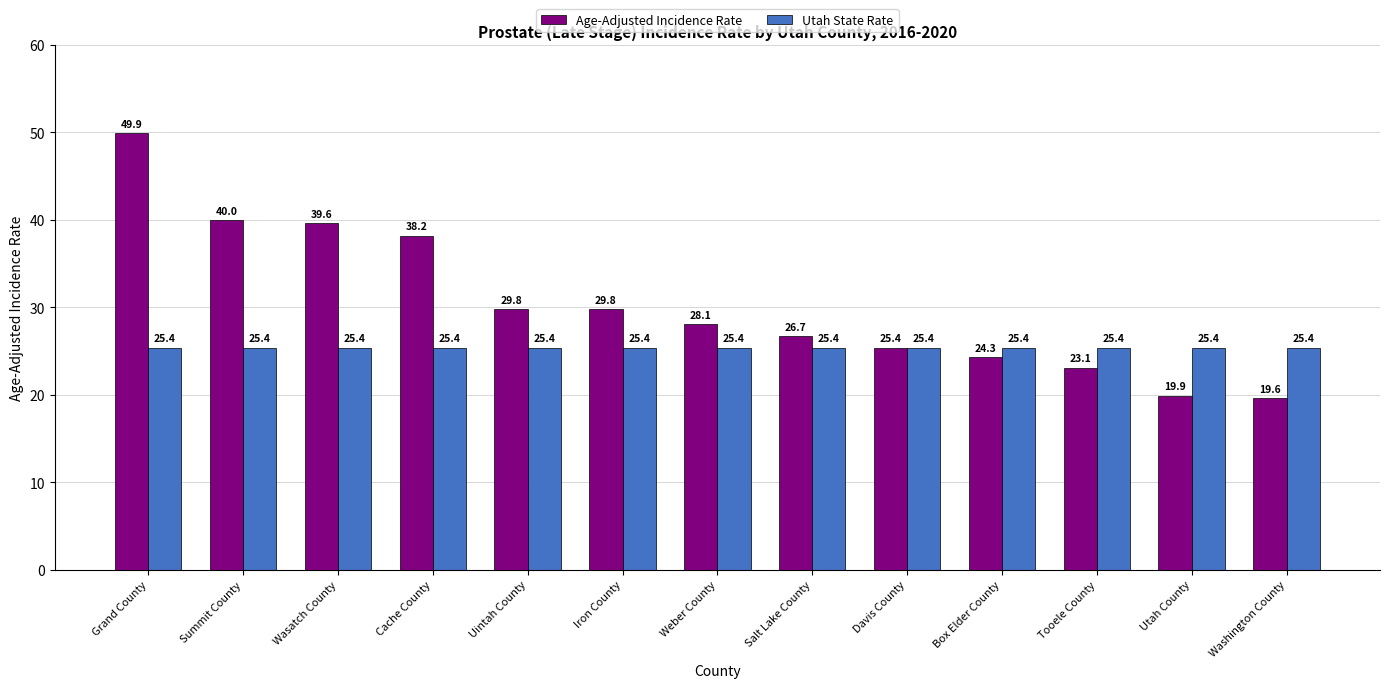

What position from the left is Salt Lake County?

8